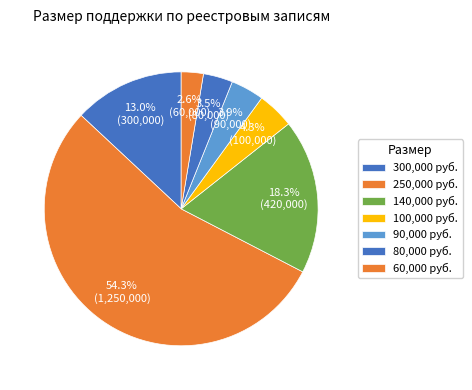

How many segments does this pie chart have?

7